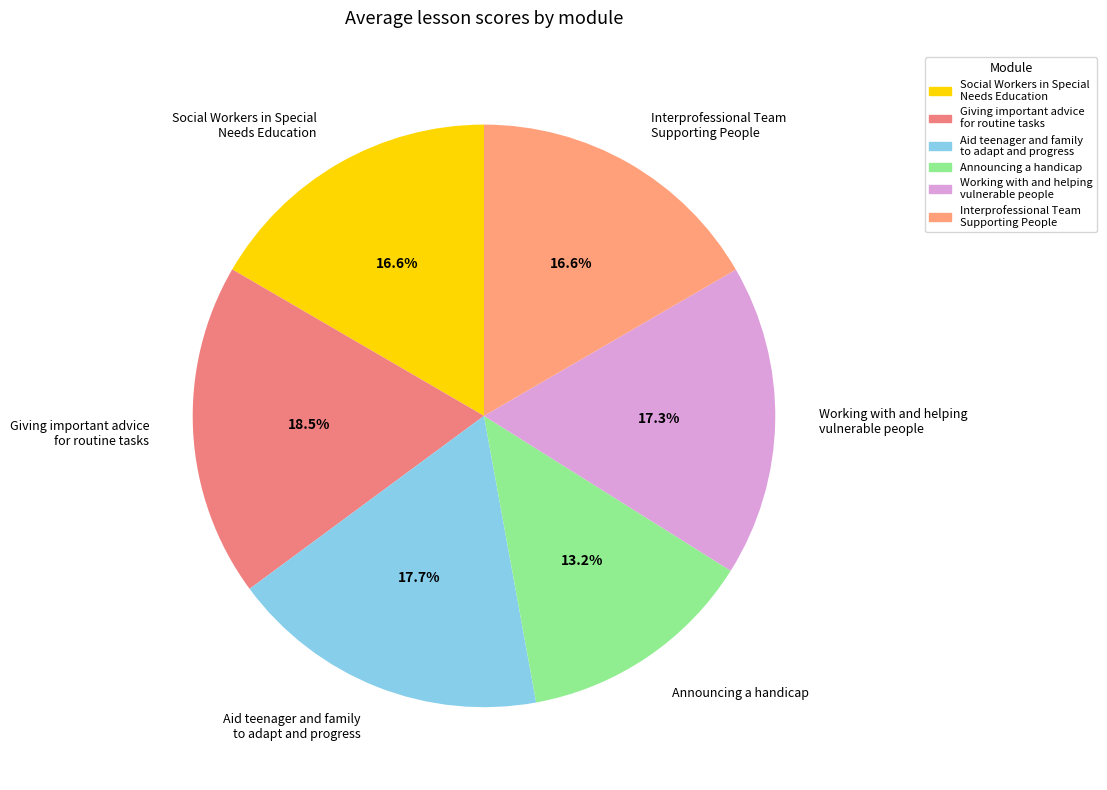

Does Giving important advice for routine tasks account for over 50% of the chart?

No